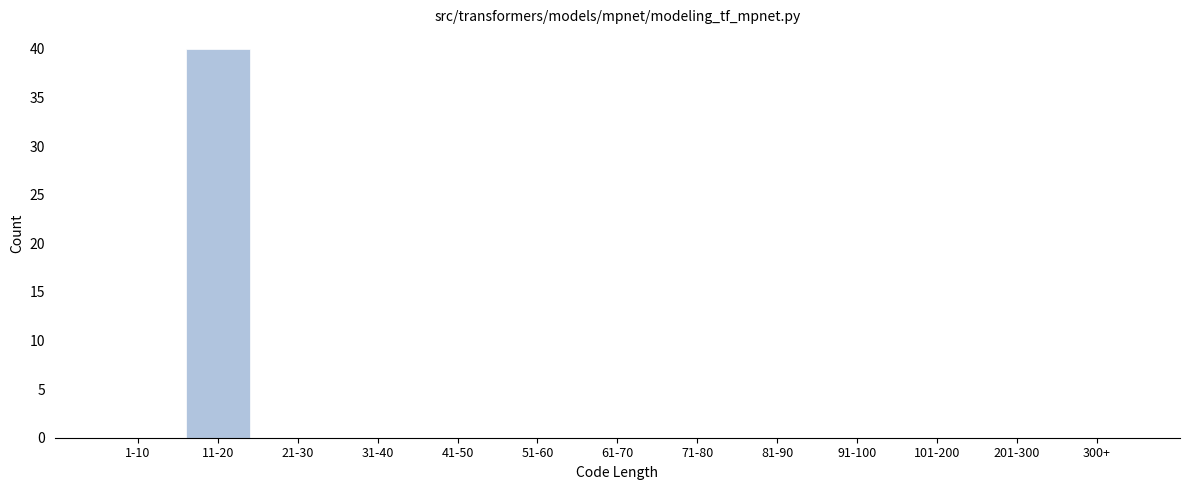

Reading left to right, what are all the values shown in this chart?

1-10=0	11-20=40	21-30=0	31-40=0	41-50=0	51-60=0	61-70=0	71-80=0	81-90=0	91-100=0	101-200=0	201-300=0	300+=0